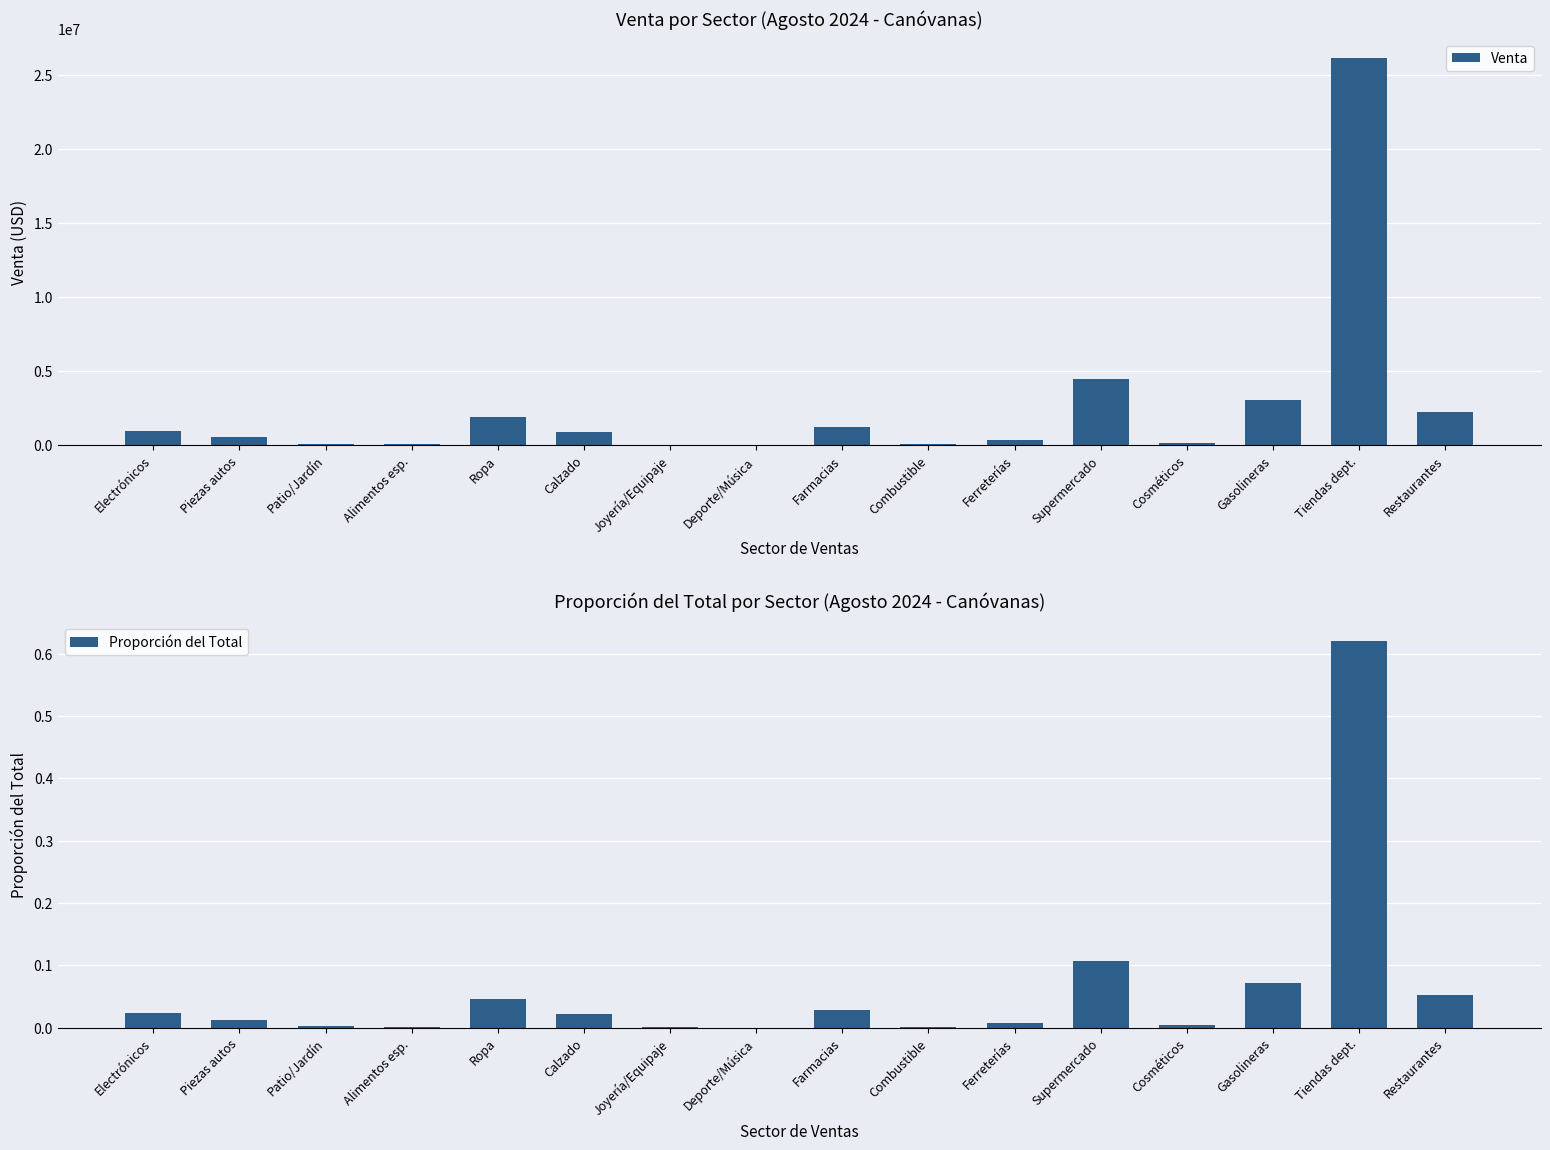

Reading right to left, what are all the values shown in this chart?

Venta: Restaurantes=2227444.9	Tiendas dept.=26121914.4	Gasolineras=3031892.1	Cosméticos=153497.3	Supermercado=4483152.6	Ferreterías=349475.6	Combustible=51466.5	Farmacias=1219401.6	Deporte/Música=14808.9	Joyería/Equipaje=18235.6	Calzado=901487.0	Ropa=1920290.3	Alimentos esp.=53263.4	Patio/Jardín=86567.1	Piezas autos=516729.4	Electrónicos=962772.4
Proporción del Total: Restaurantes=0.1	Tiendas dept.=0.6	Gasolineras=0.1	Cosméticos=0.0	Supermercado=0.1	Ferreterías=0.0	Combustible=0.0	Farmacias=0.0	Deporte/Música=0.0	Joyería/Equipaje=0.0	Calzado=0.0	Ropa=0.0	Alimentos esp.=0.0	Patio/Jardín=0.0	Piezas autos=0.0	Electrónicos=0.0